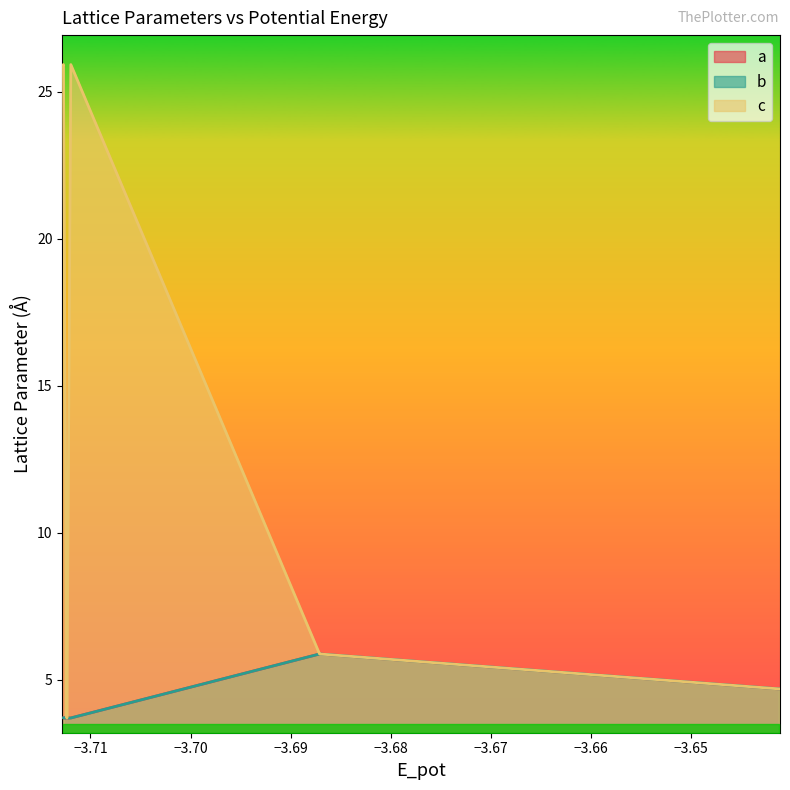

How many lines are shown in the chart?

3